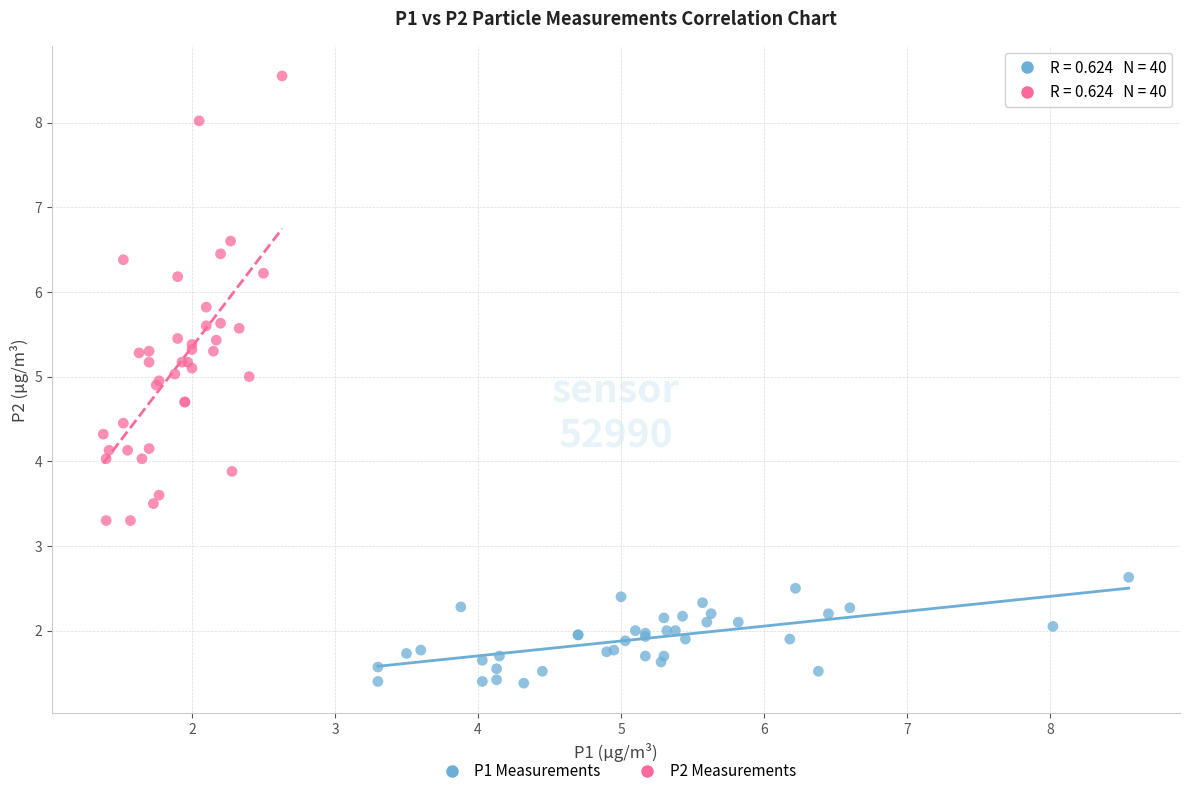

Which series reaches the maximum Y coordinate?

P2 Measurements